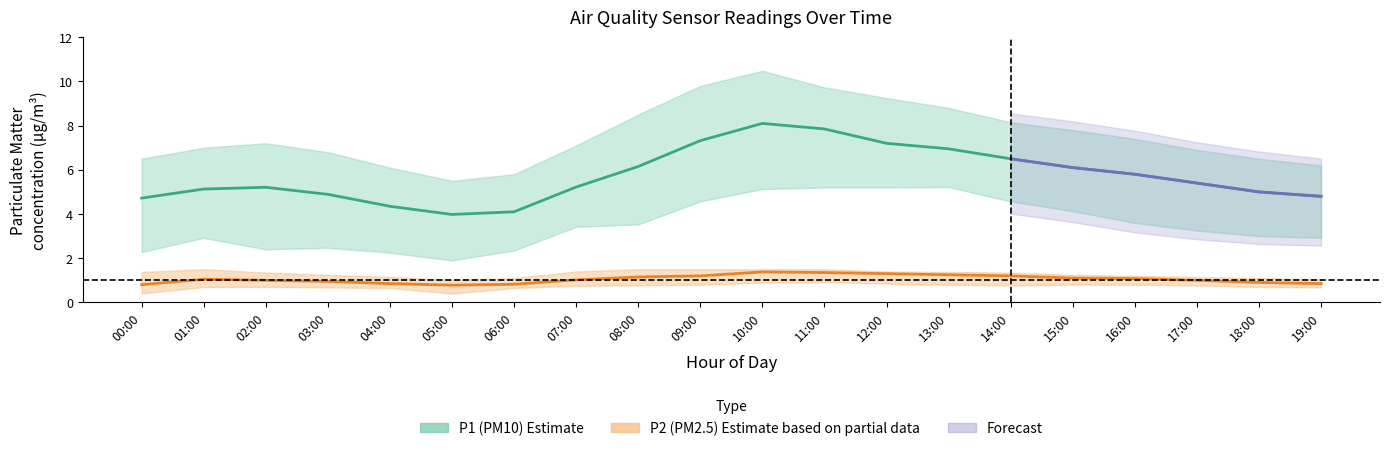

At which label does P2 (PM2.5) mean first exceed 1?

01:00